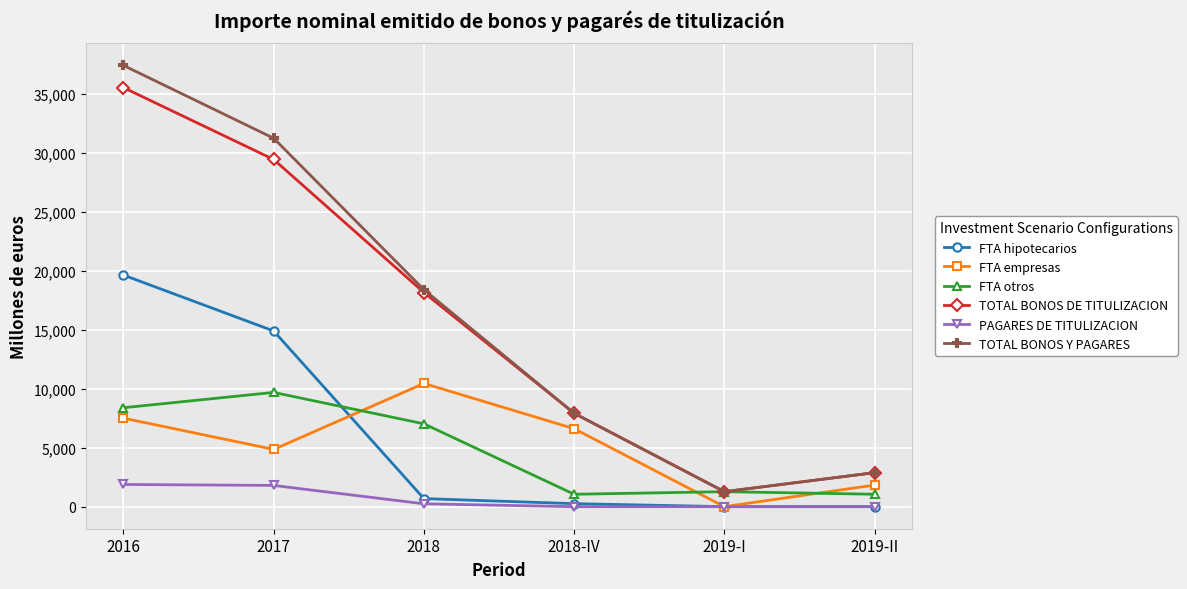

True or false: TOTAL BONOS Y PAGARES and PAGARES DE TITULIZACION cross at least once.

False